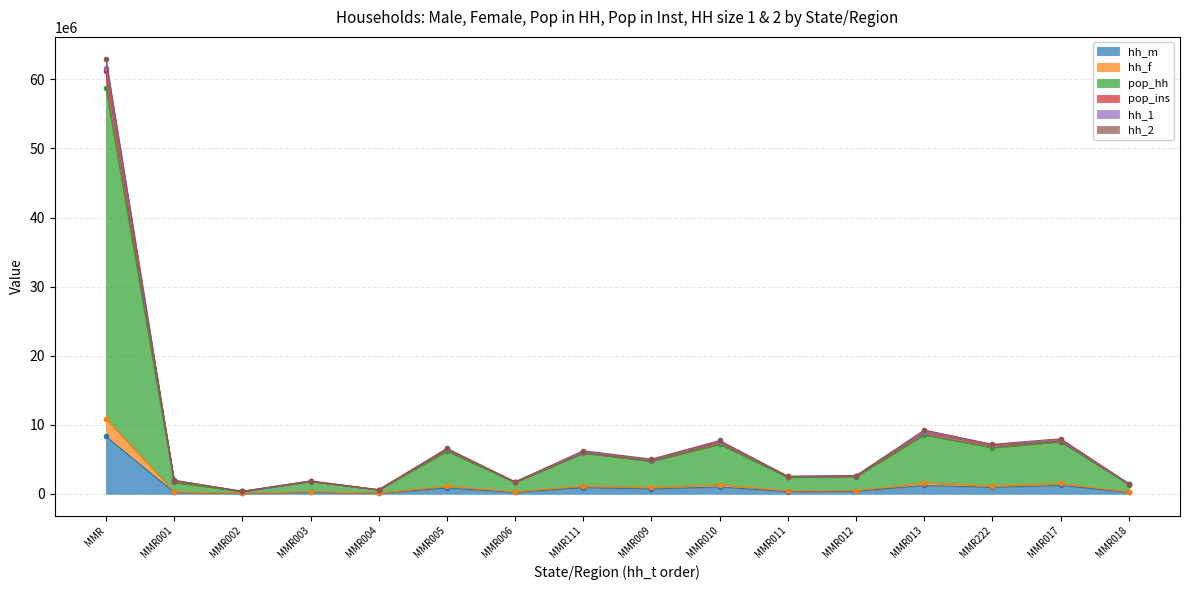

What is the highest value of the hh_m series?

8296535